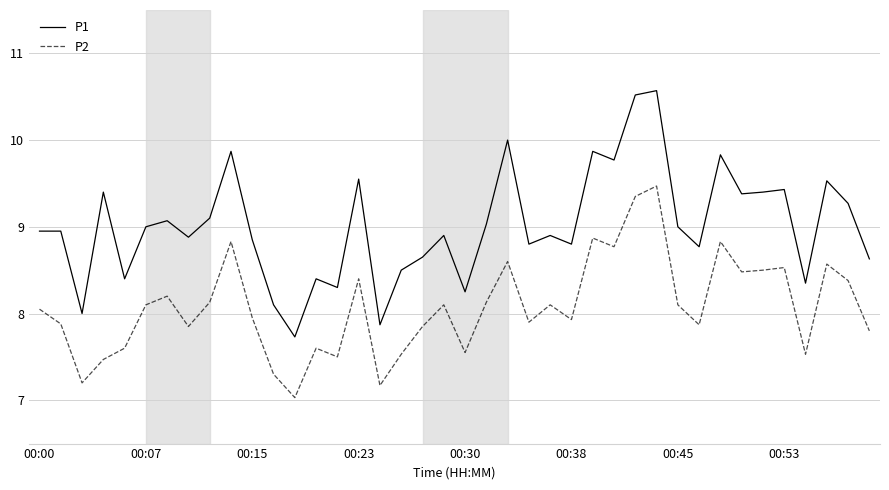

Which series has the widest spread of values?

P1